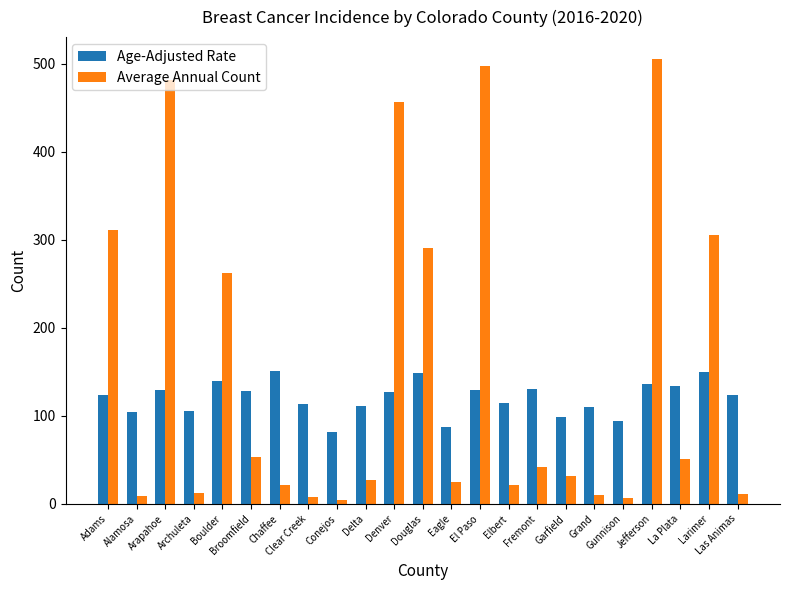

What is the difference between the highest and lowest values at Garfield?

66.8